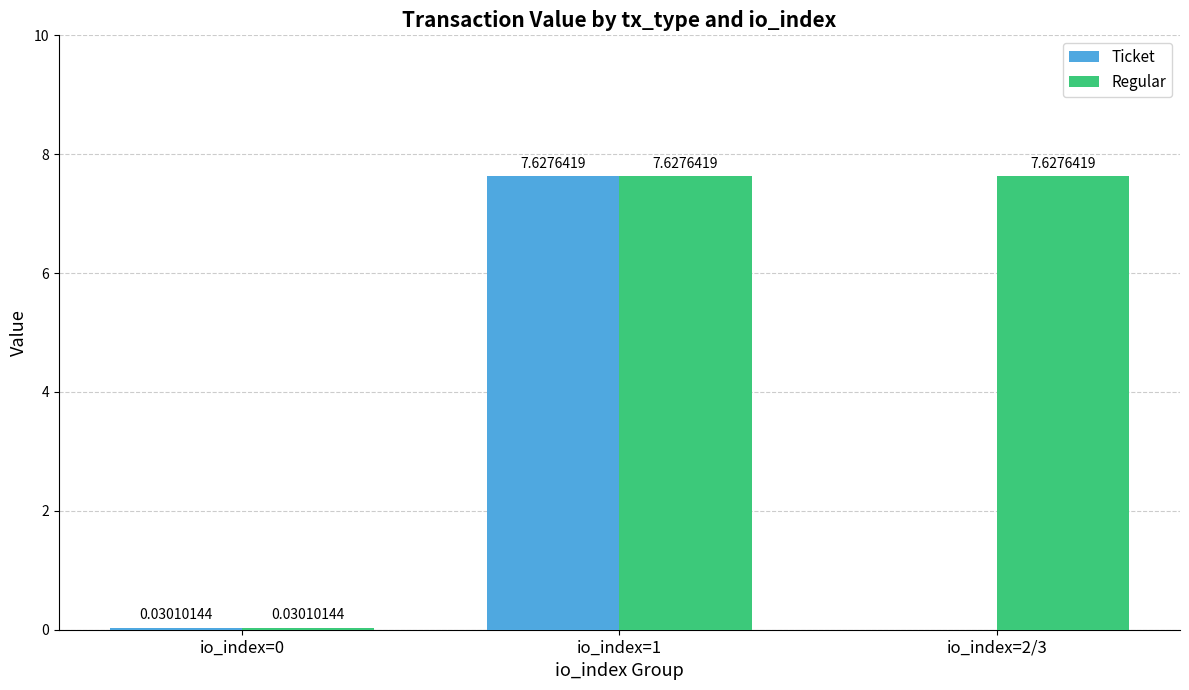

How many values in the Ticket series are below 7?

1